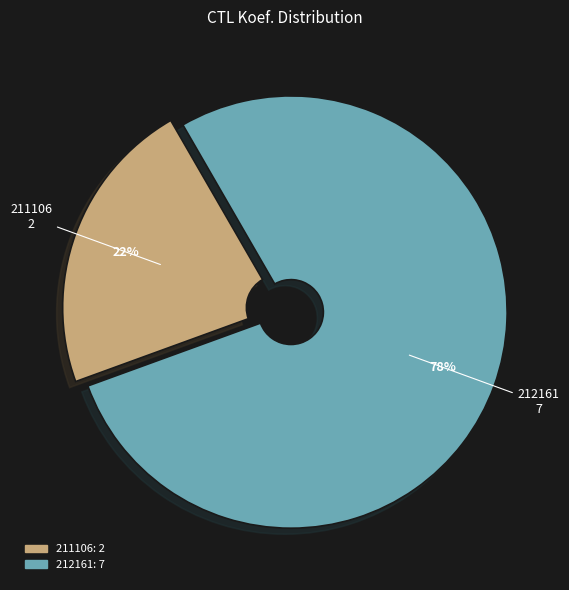

Is there a majority slice in this chart?

Yes